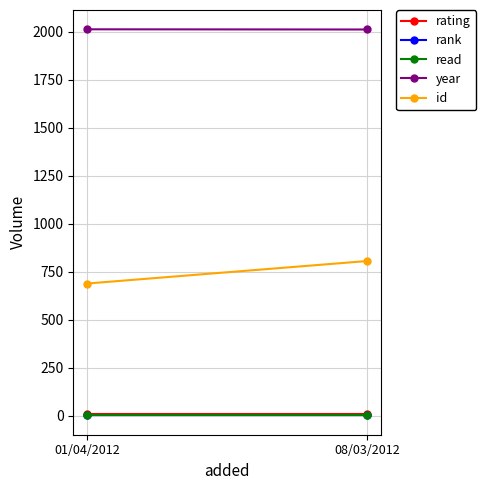

What are all the series names shown in the legend?

rating, rank, read, year, id